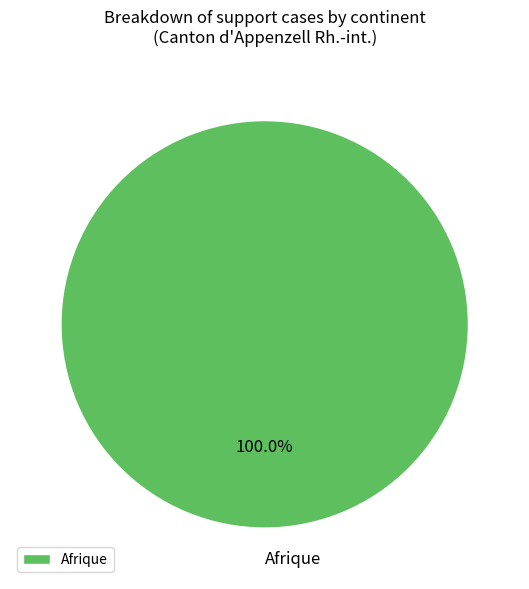

Rank the categories by value from highest to lowest.

Afrique